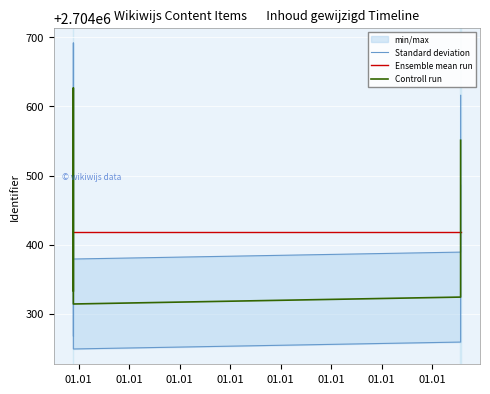

At which label does Controll run reach its minimum?

01.01